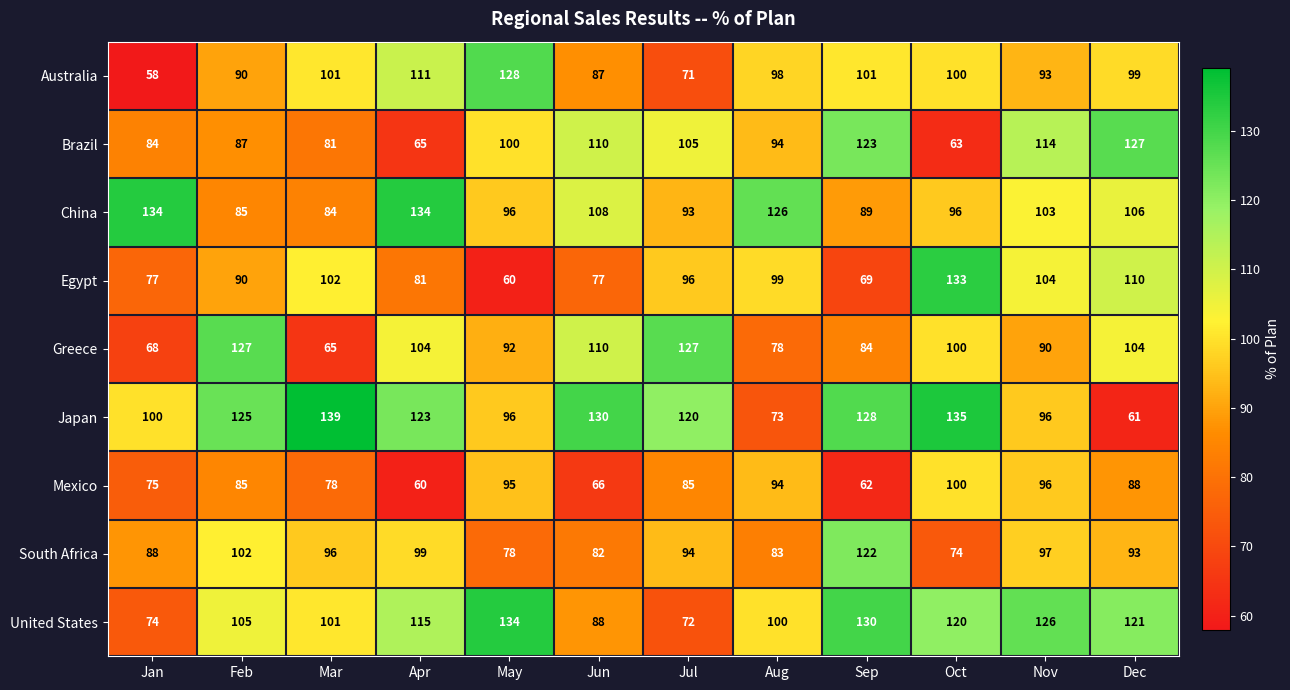

What is the minimum value for Australia?

58